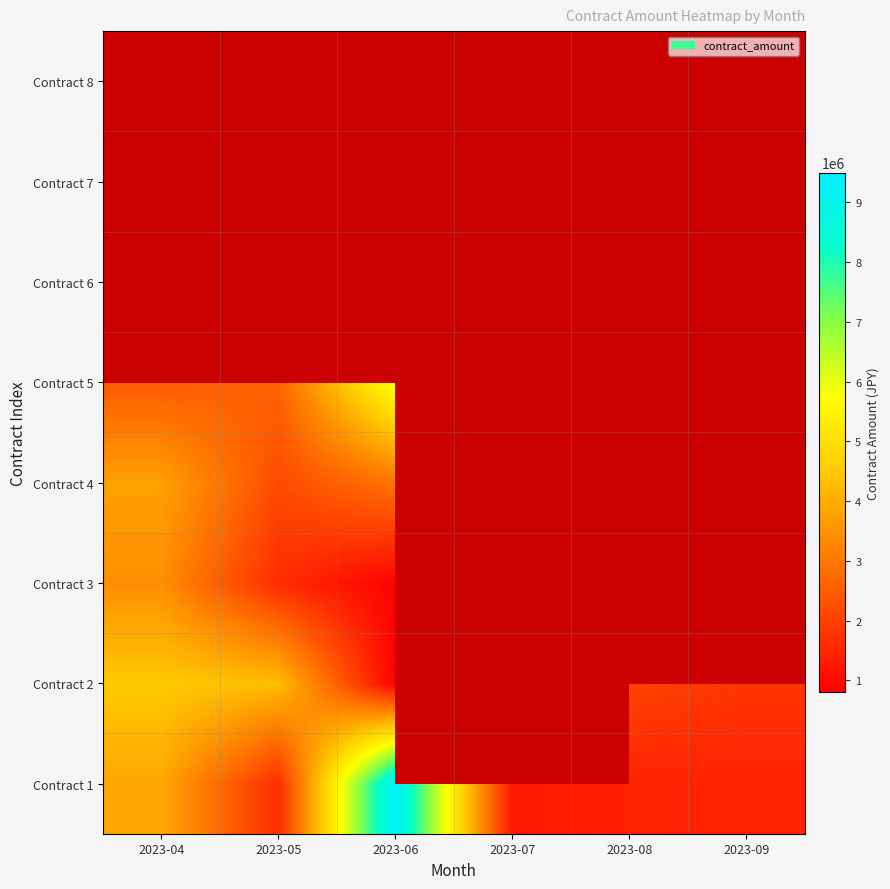

The Contract 3 series shows 2165858.6 at 2023-04. True or false?

False